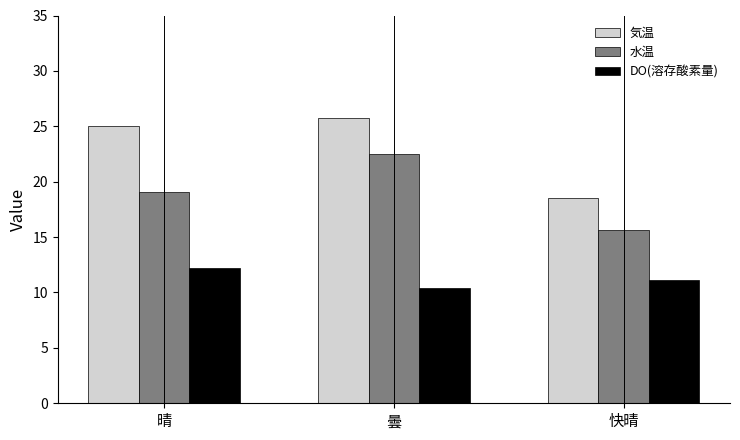

What position from the right is 曇?

2